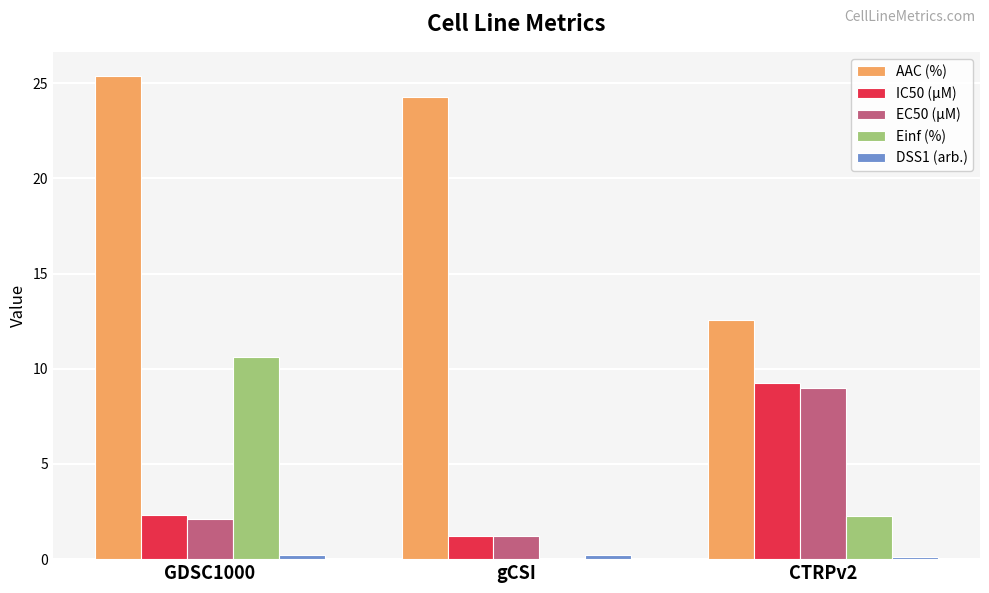

Are the bars grouped side by side (vs. stacked)?

Yes